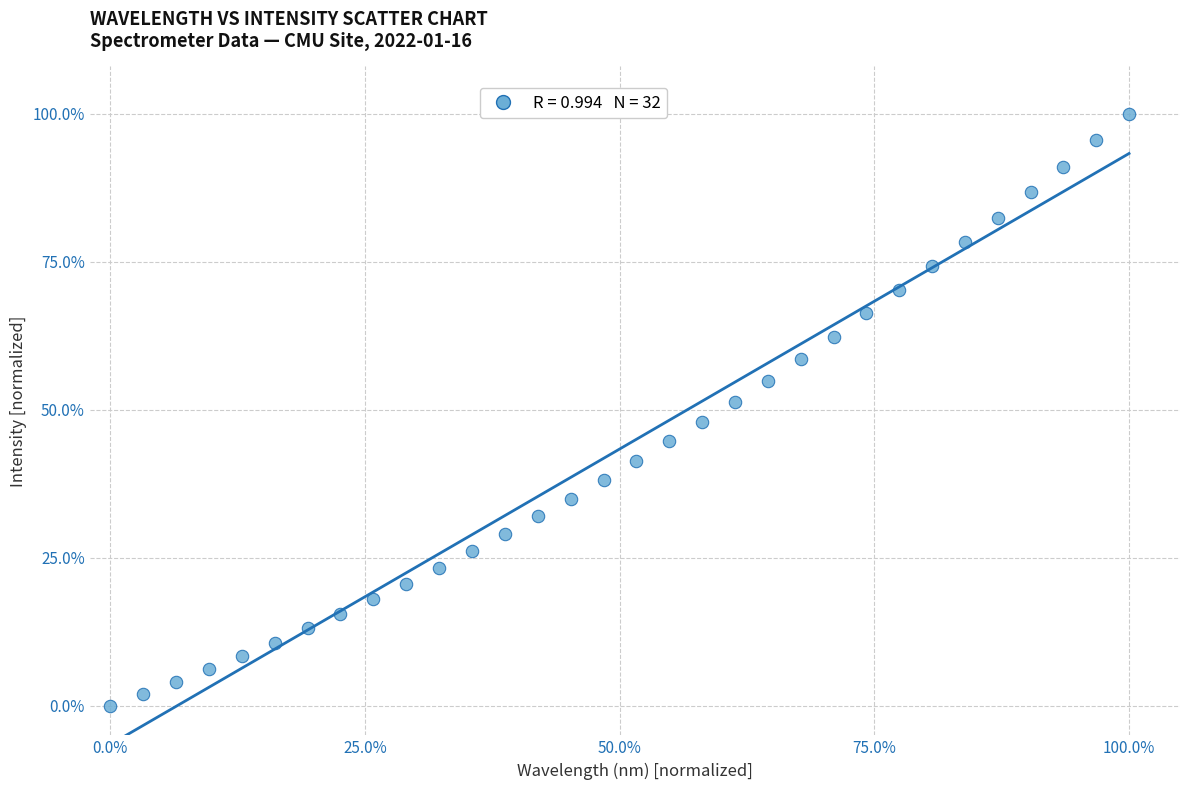

What is the range of Y values (max minus min)?

100.0